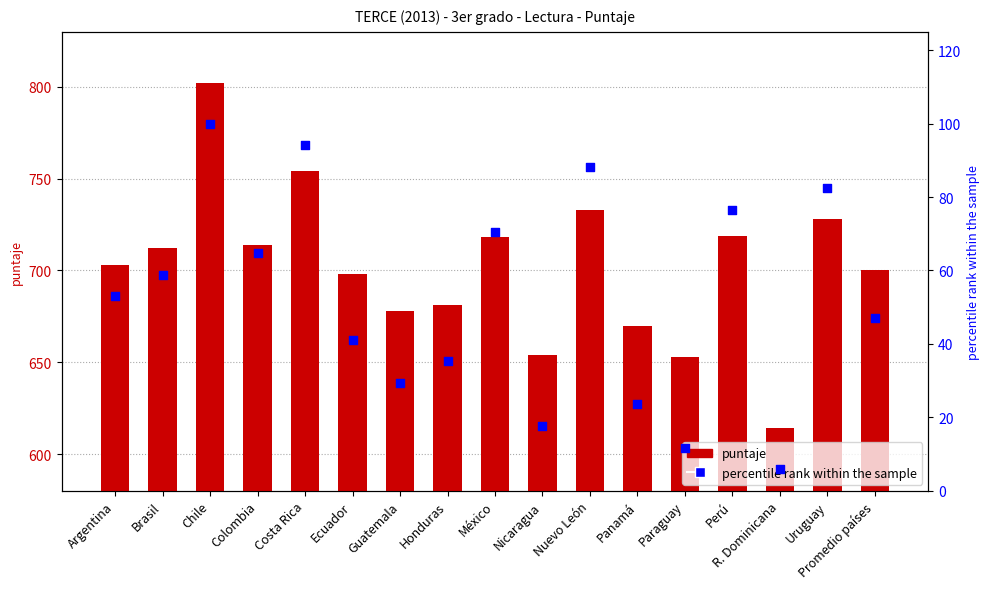

Which series has the widest spread of Y values?

puntaje